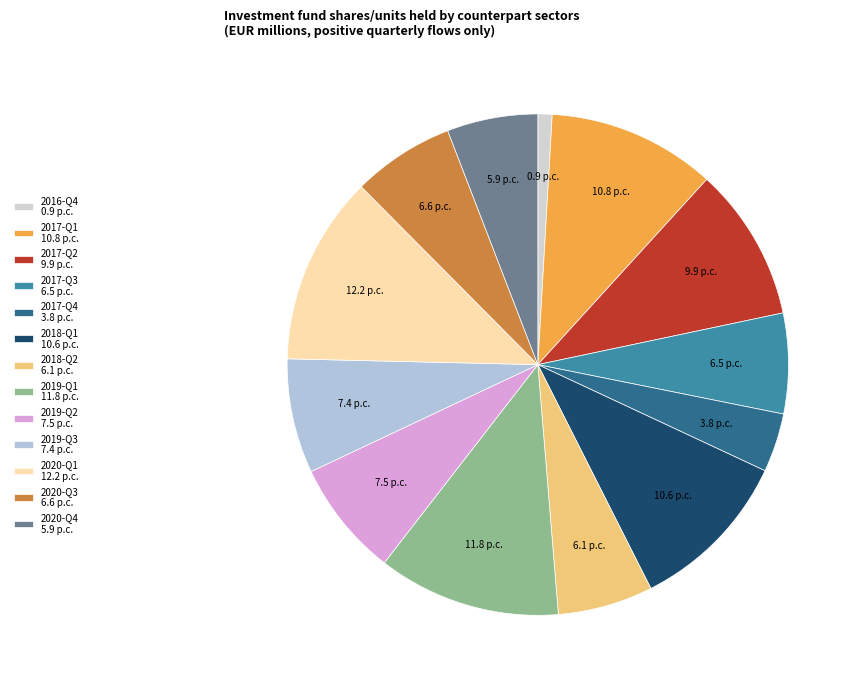

How many slices are in this pie chart?

13